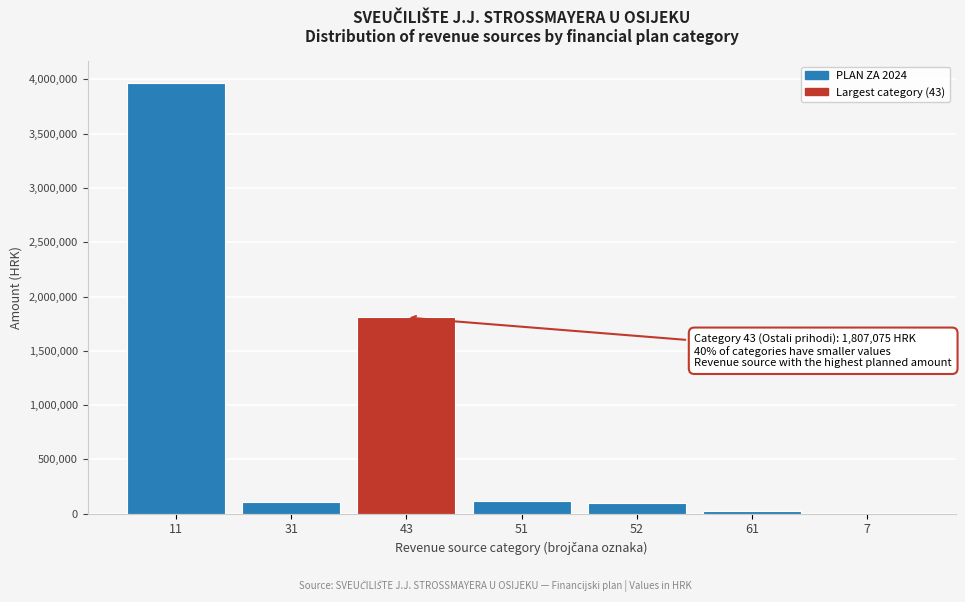

The value at 51 is 121290. True or false?

True